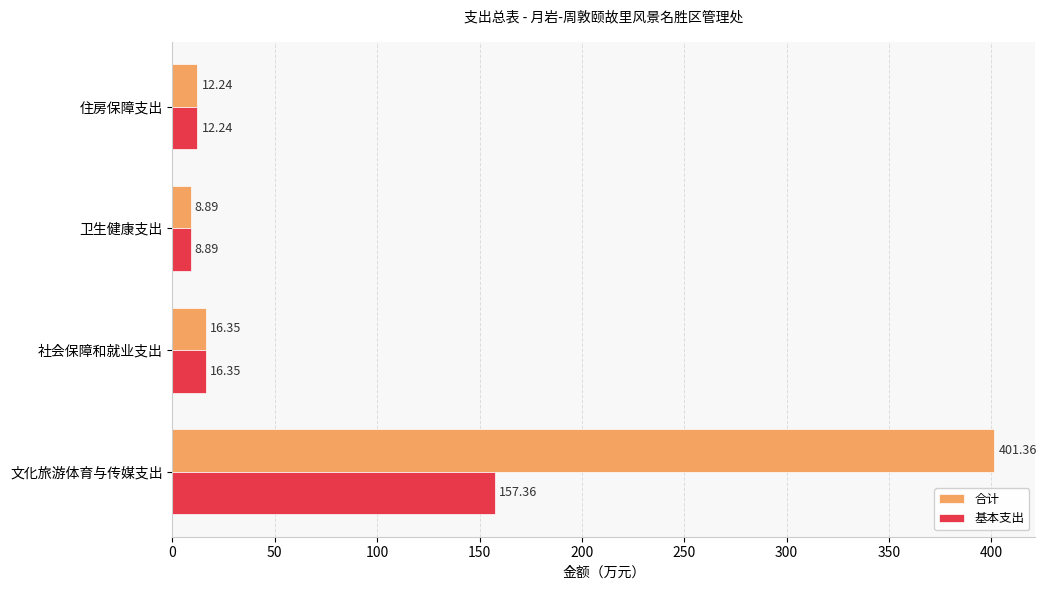

List the series in order of their peak value, lowest first.

基本支出, 合计